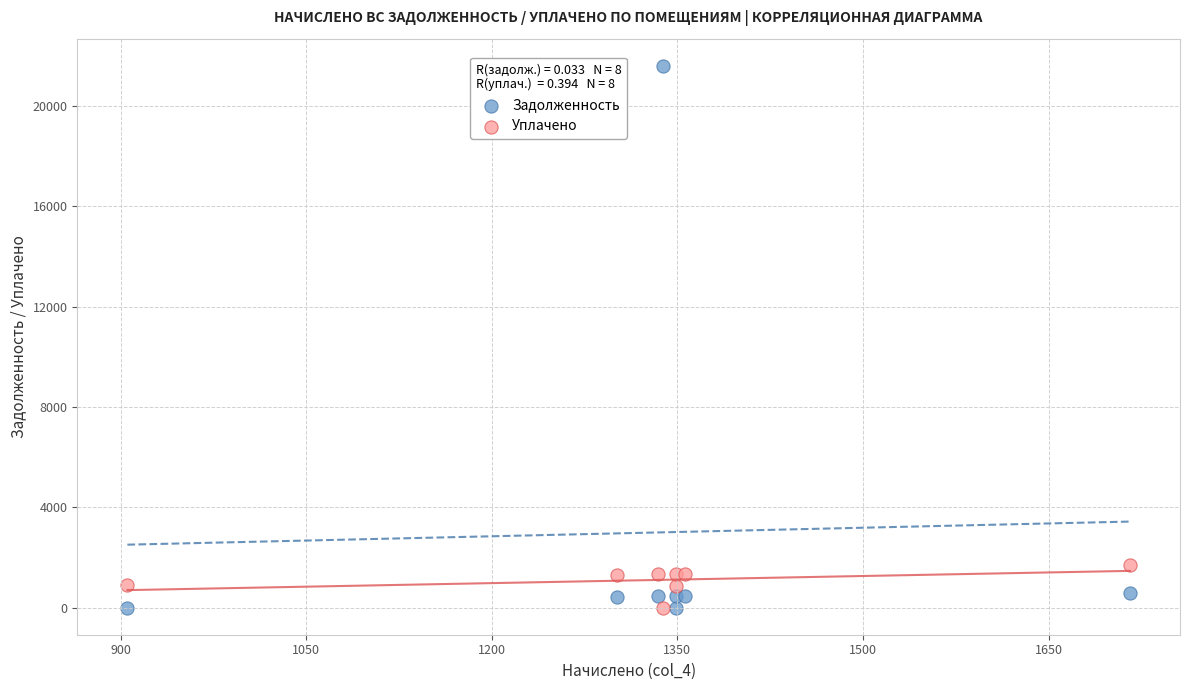

What are all the series names shown in the legend?

Задолженность, Уплачено